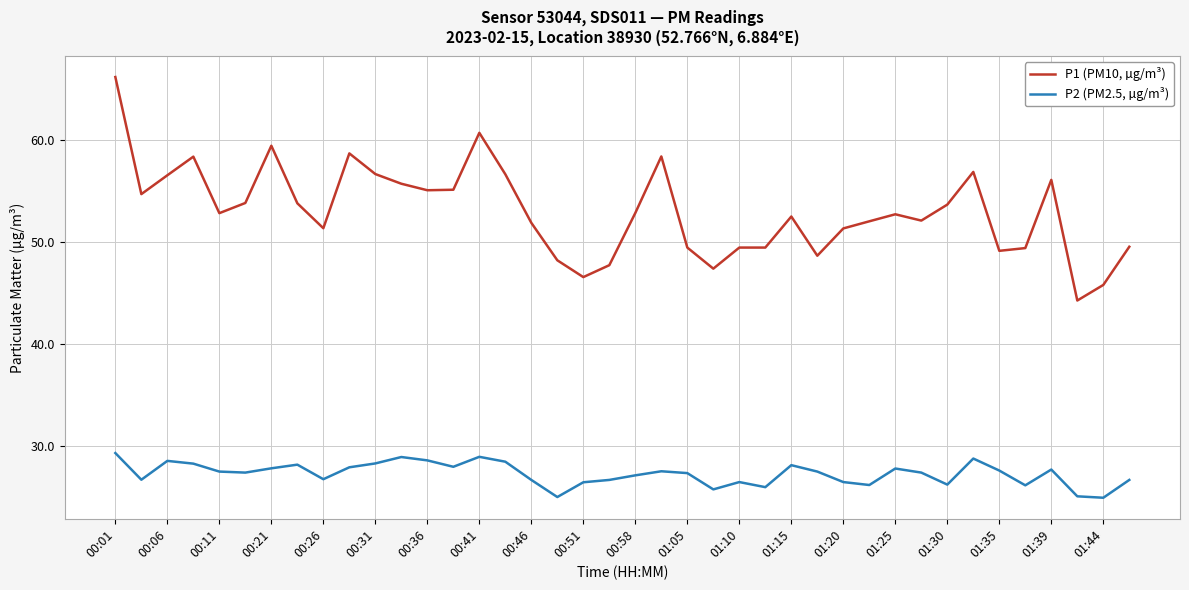

How many lines are shown in the chart?

2